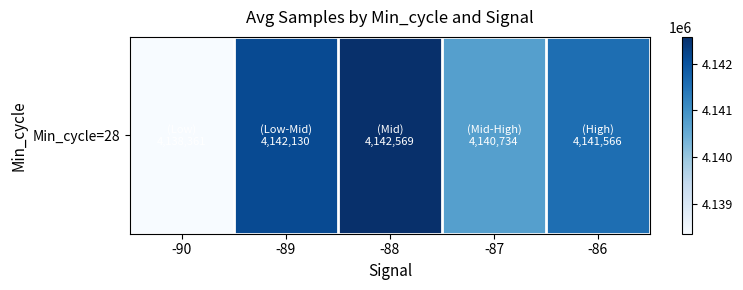

How many series are shown in this chart?

1